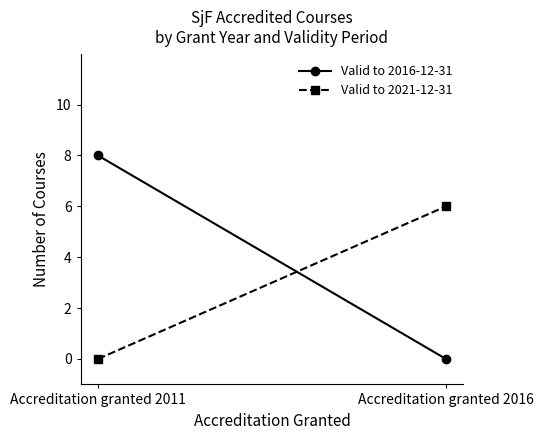

What is the sum of the Valid to 2016-12-31 values at Accreditation granted 2016 and Accreditation granted 2011?

8